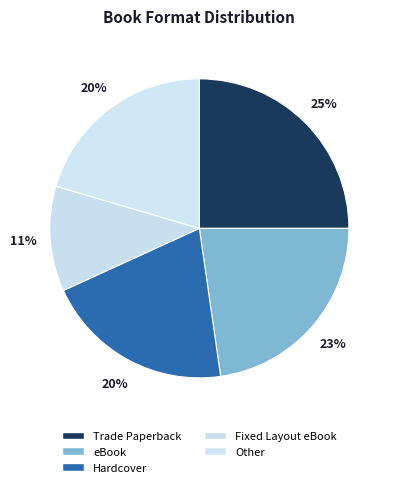

How many segments does this pie chart have?

5